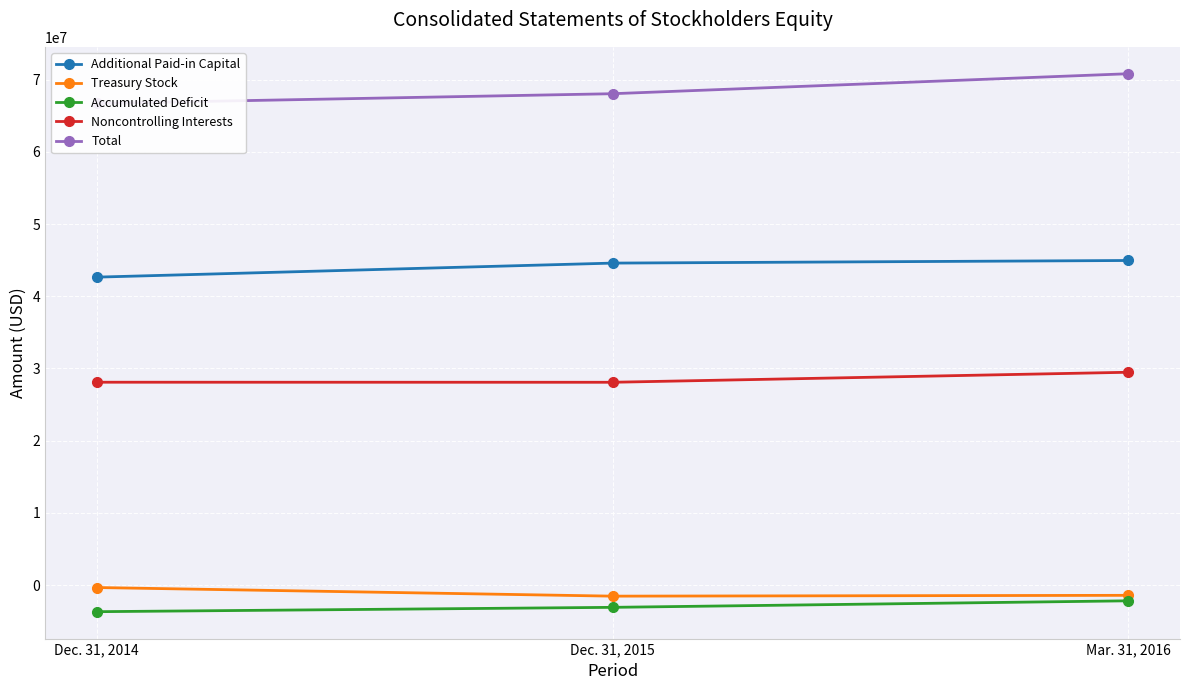

List the series in order of their peak value, lowest first.

Accumulated Deficit, Treasury Stock, Noncontrolling Interests, Additional Paid-in Capital, Total